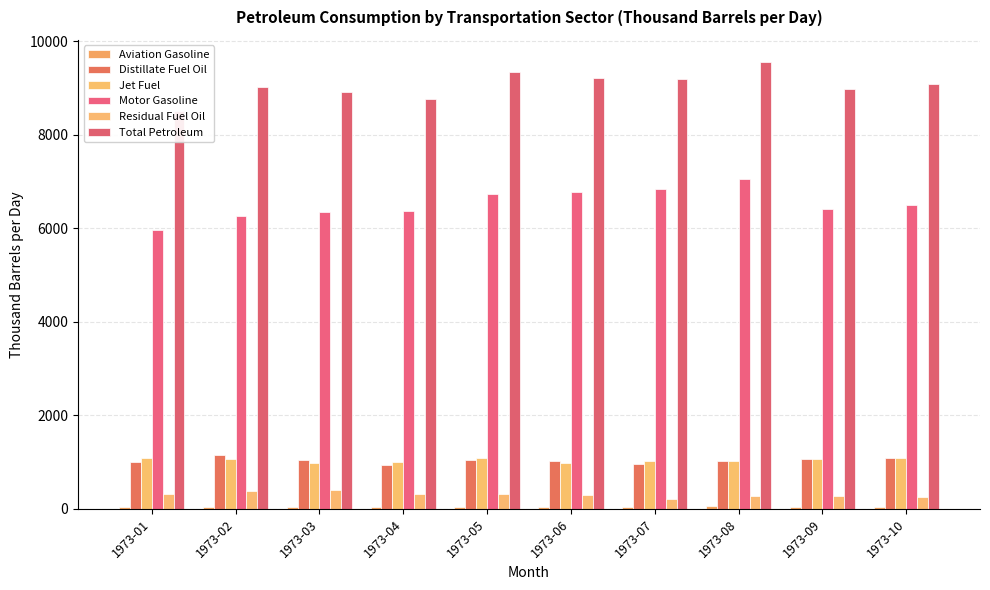

What is the value of the Total Petroleum bar at the 9th from the left?

8969.0